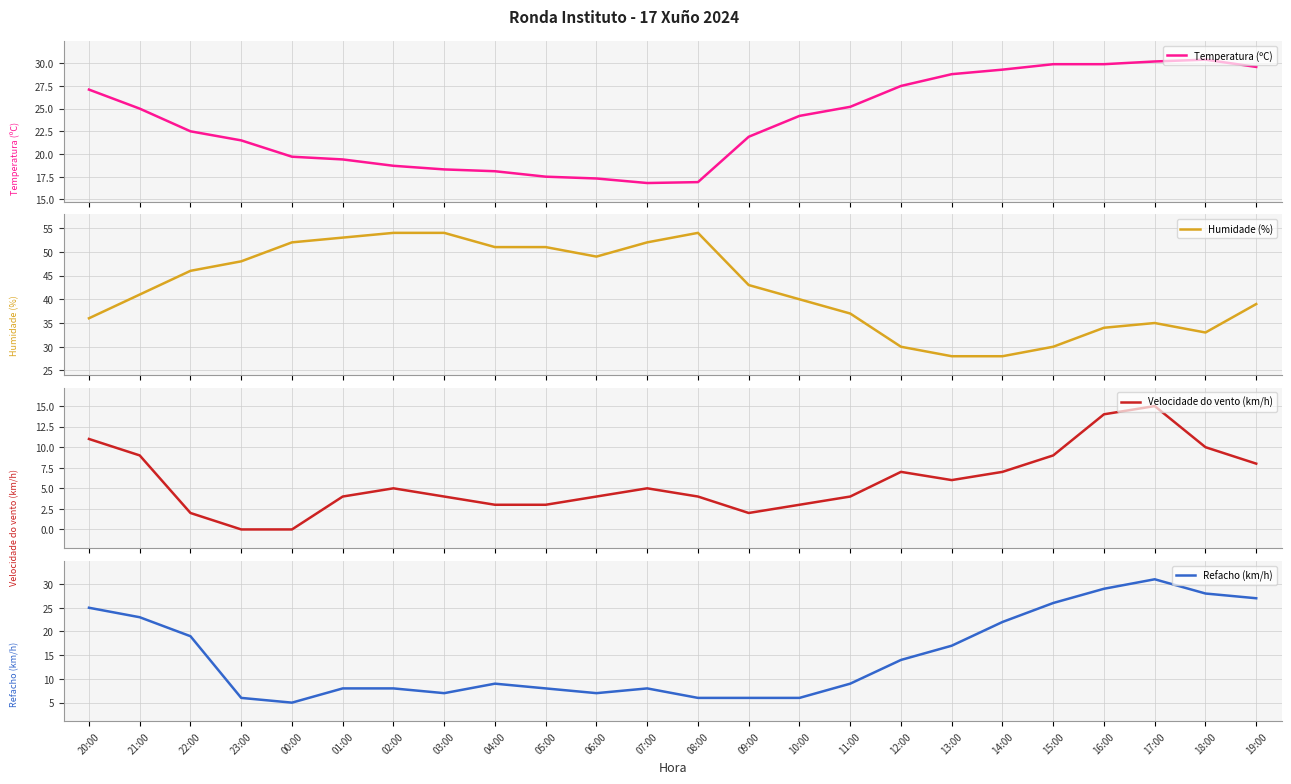

What position from the right is 03:00?

17